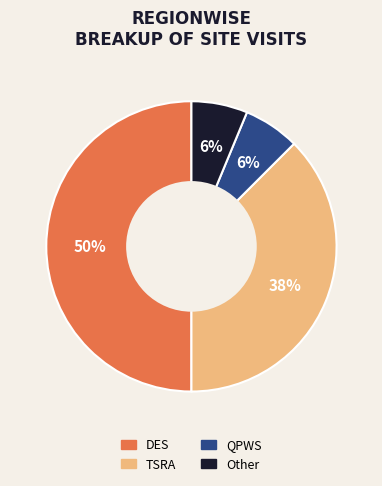

How many slices are in this pie chart?

4